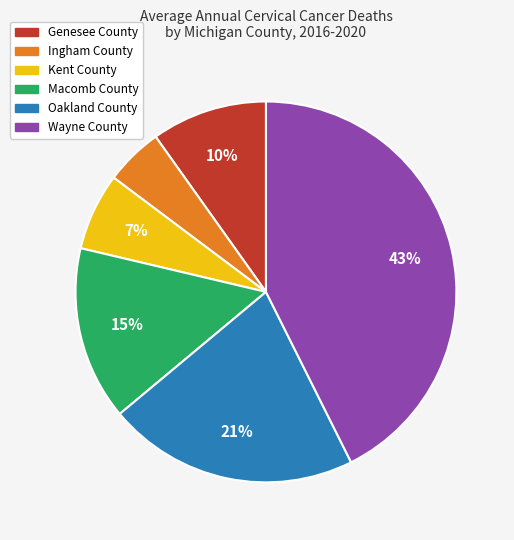

True or false: Macomb County accounts for 28% of the total.

False